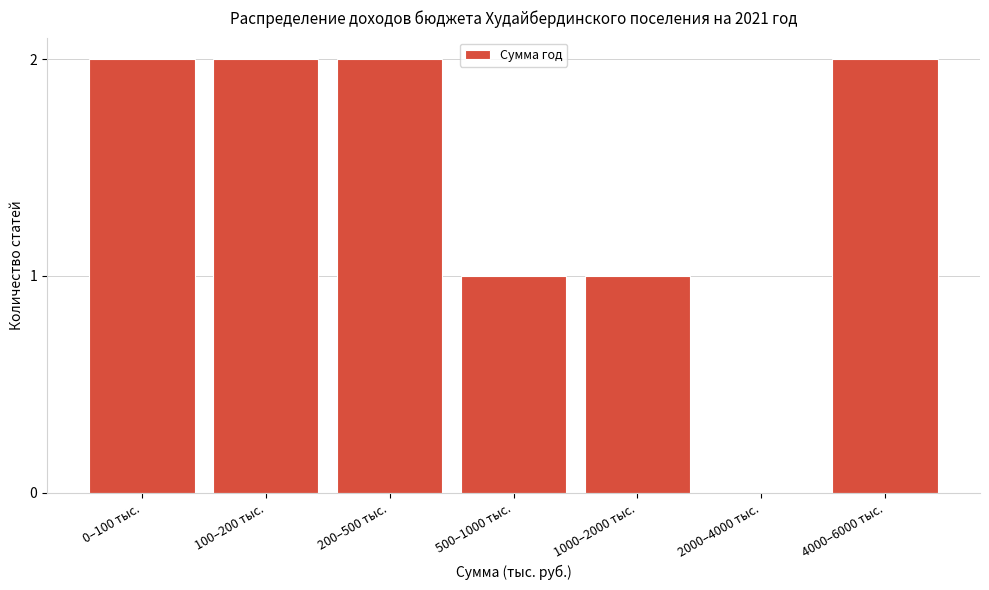

Reading left to right, list all the values displayed in this chart.

0–100 тыс.=2	100–200 тыс.=2	200–500 тыс.=2	500–1000 тыс.=1	1000–2000 тыс.=1	2000–4000 тыс.=0	4000–6000 тыс.=2